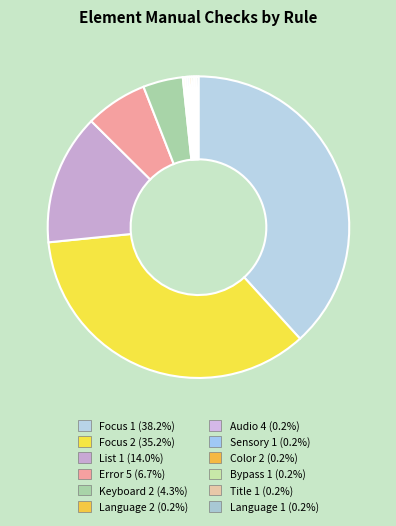

Is the sum of Language 1 and Focus 1 greater than half?

No